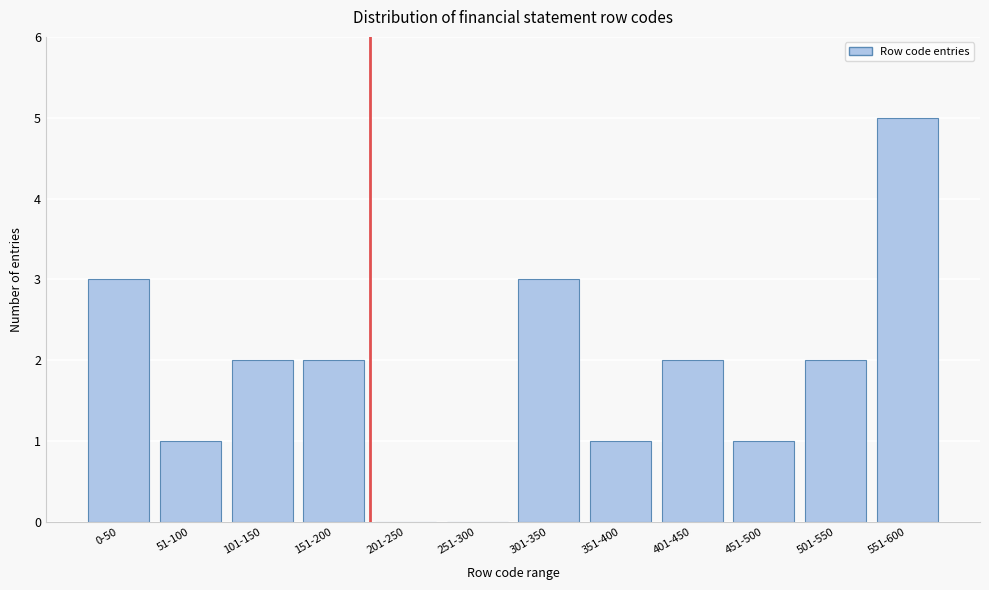

Reading left to right, extract all data points from this chart.

0-50=3	51-100=1	101-150=2	151-200=2	201-250=0	251-300=0	301-350=3	351-400=1	401-450=2	451-500=1	501-550=2	551-600=5